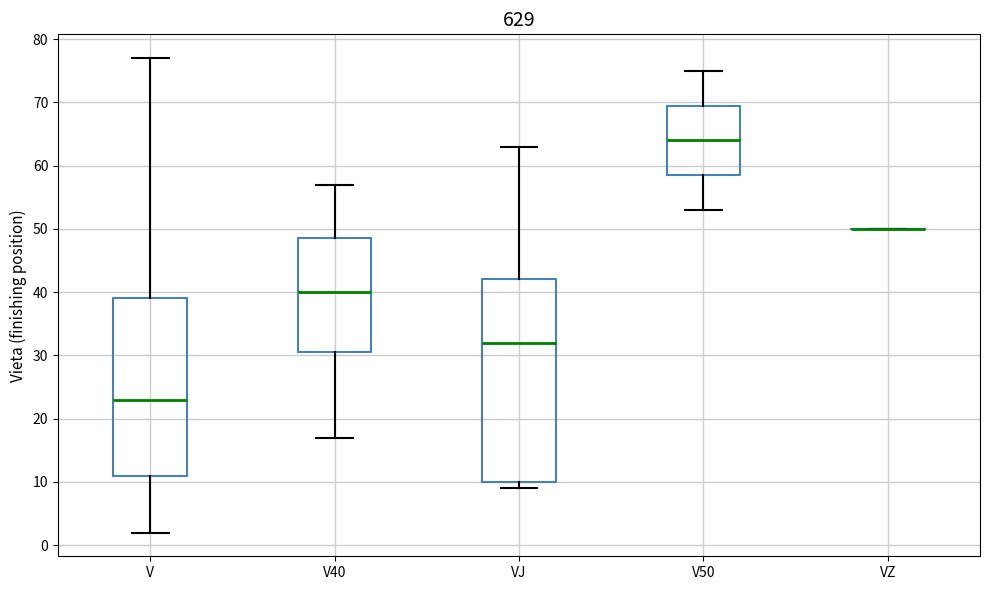

Comparing the boxes themselves (not the whiskers), which one is the tallest?

VJ